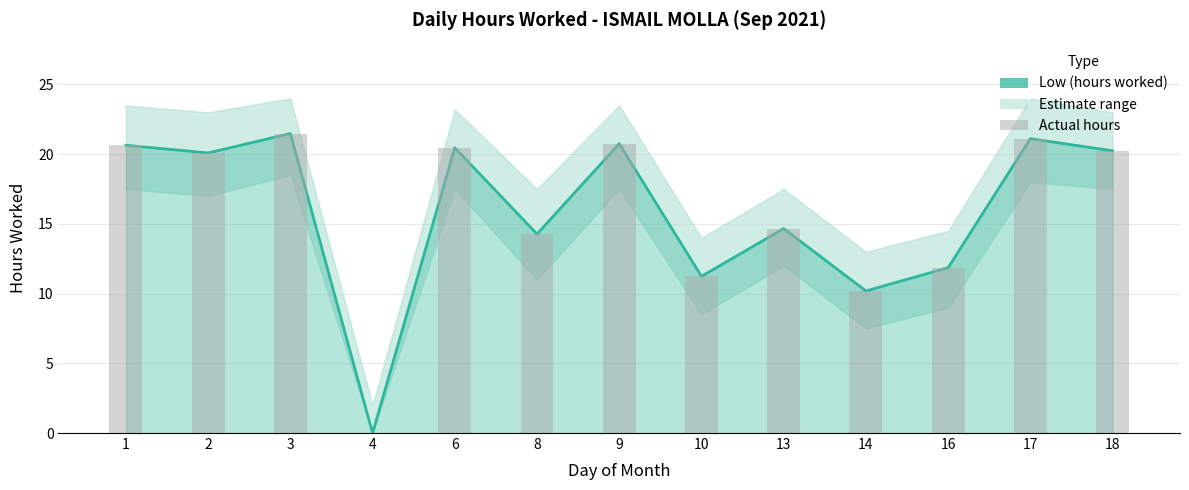

How many positive values does the Actual hours series have?

12